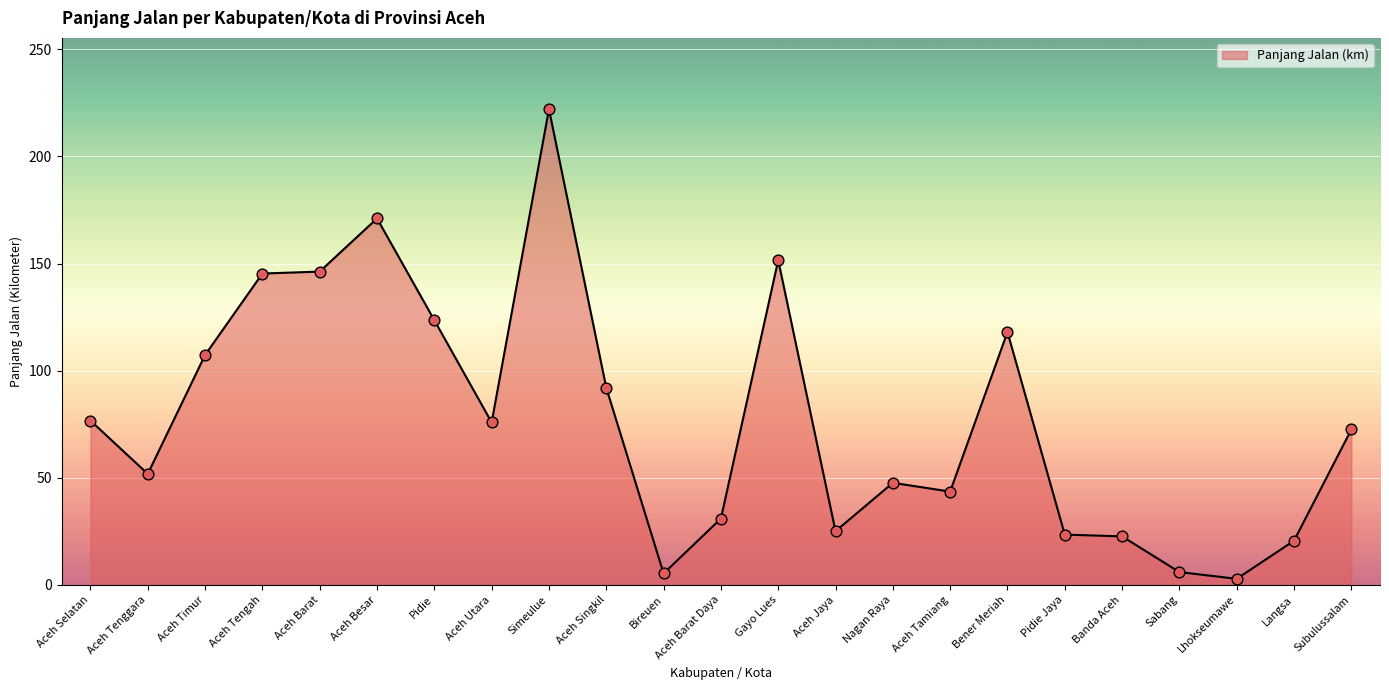

Which has a higher value, Langsa or Aceh Tengah?

Aceh Tengah